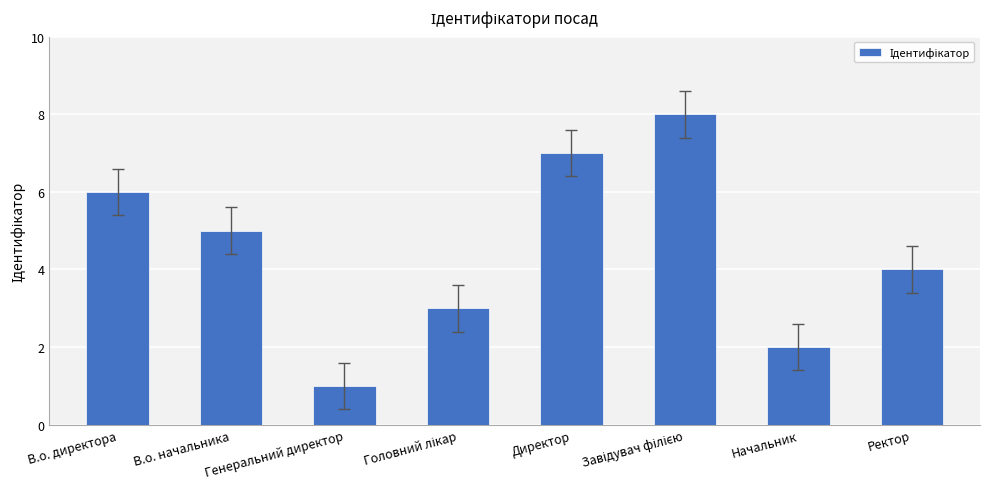

What is the sum of all values?

36